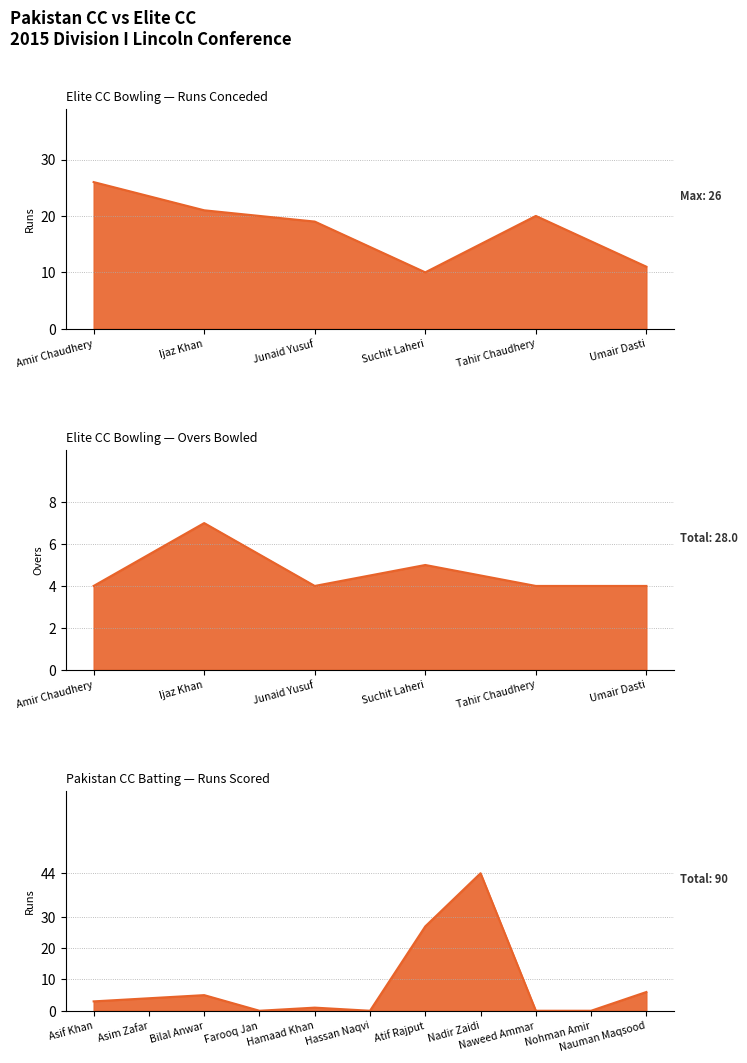

The value of Runs at Suchit Laheri is 14. True or false?

False